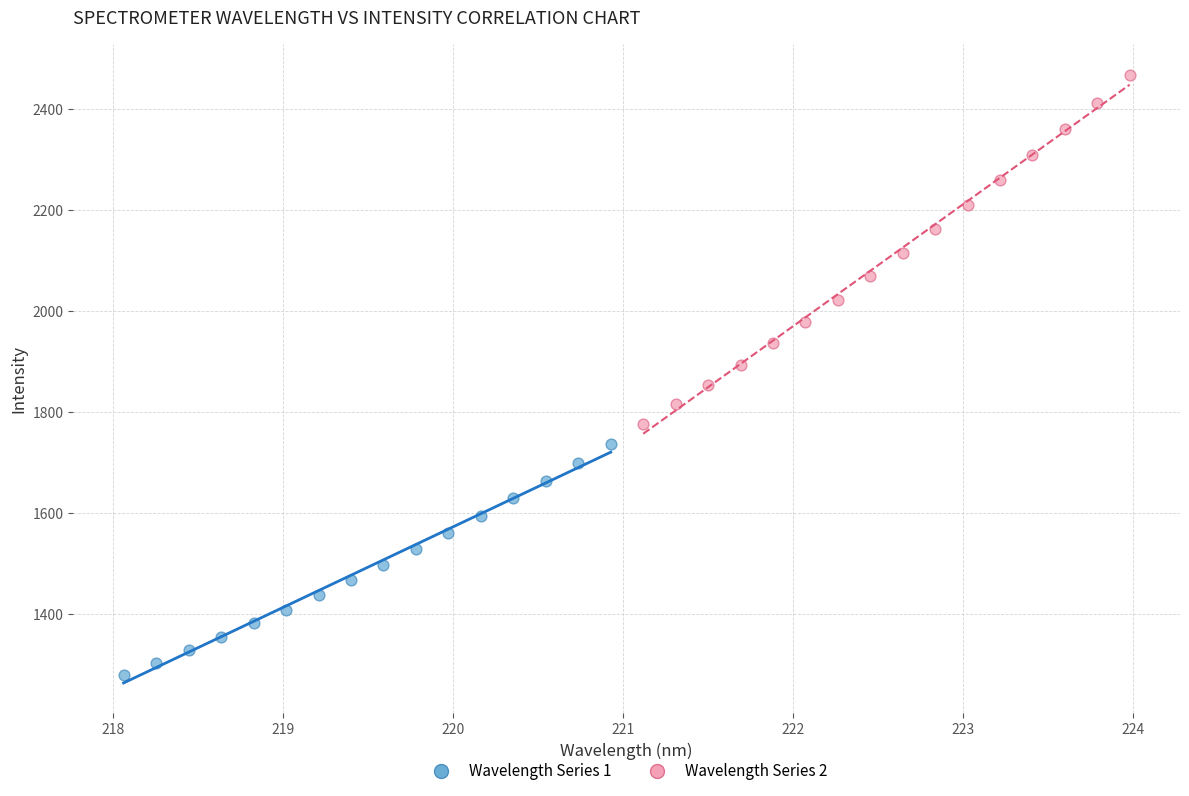

Which series reaches the minimum Y coordinate?

Wavelength Series 1